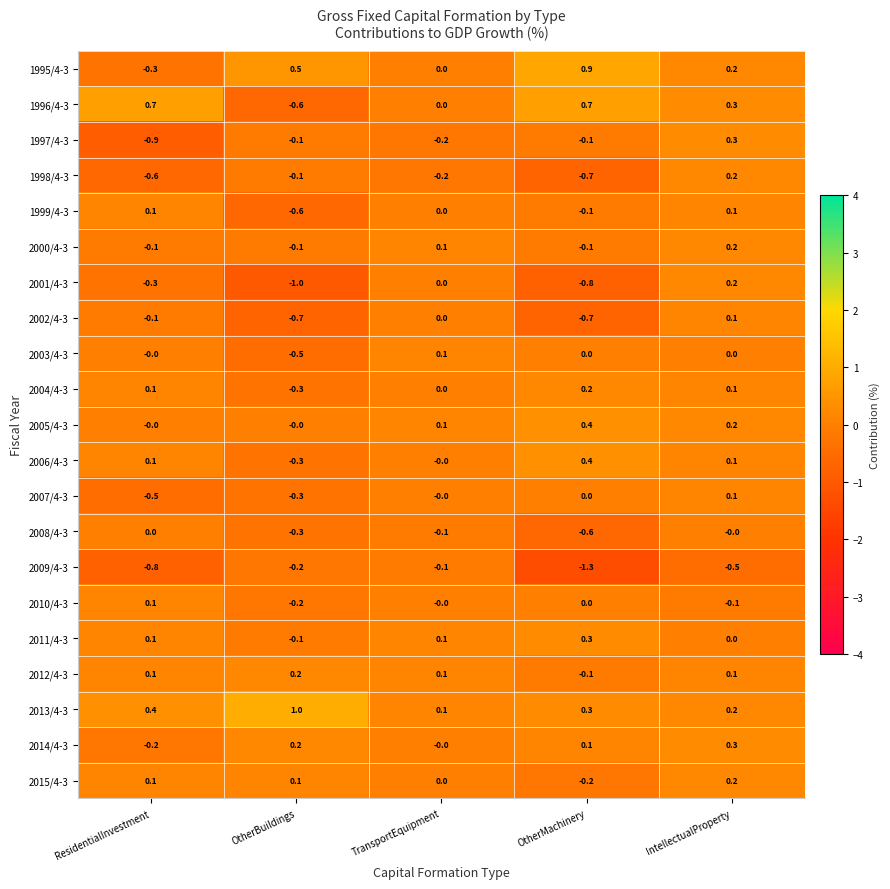

True or false: 1999/4-3 has a value of 0.0 at TransportEquipment.

True